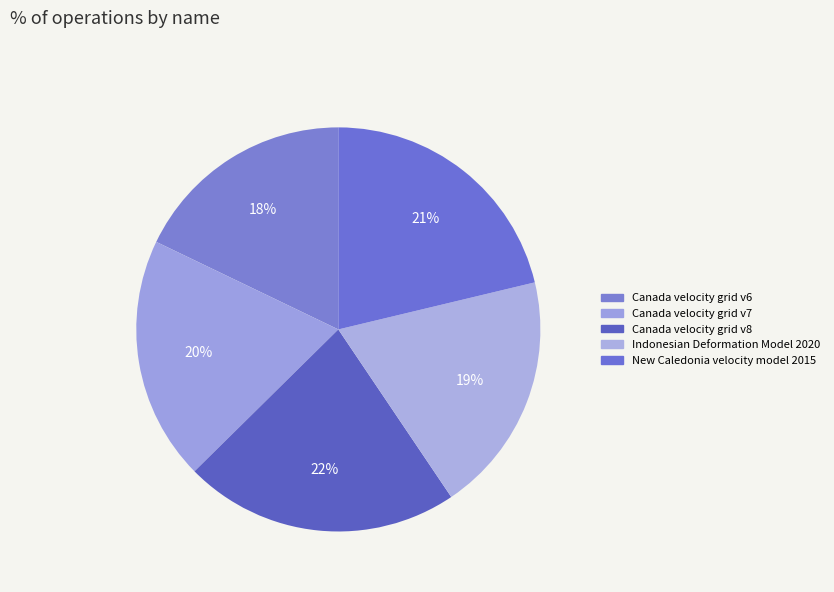

How many slices are in this pie chart?

5